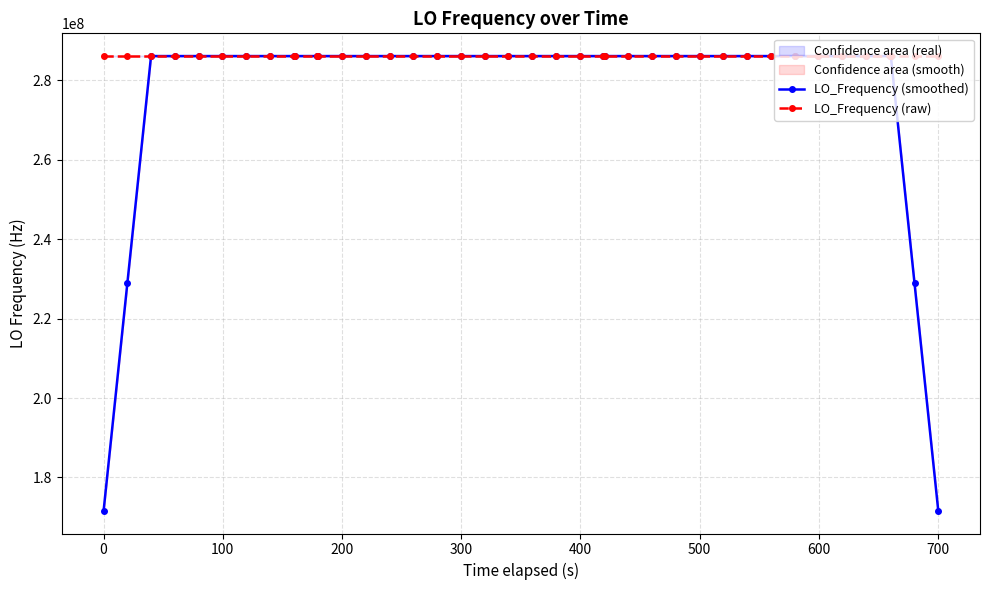

What is the sum of all LO_Frequency (smoothed) values?

11098623597.0